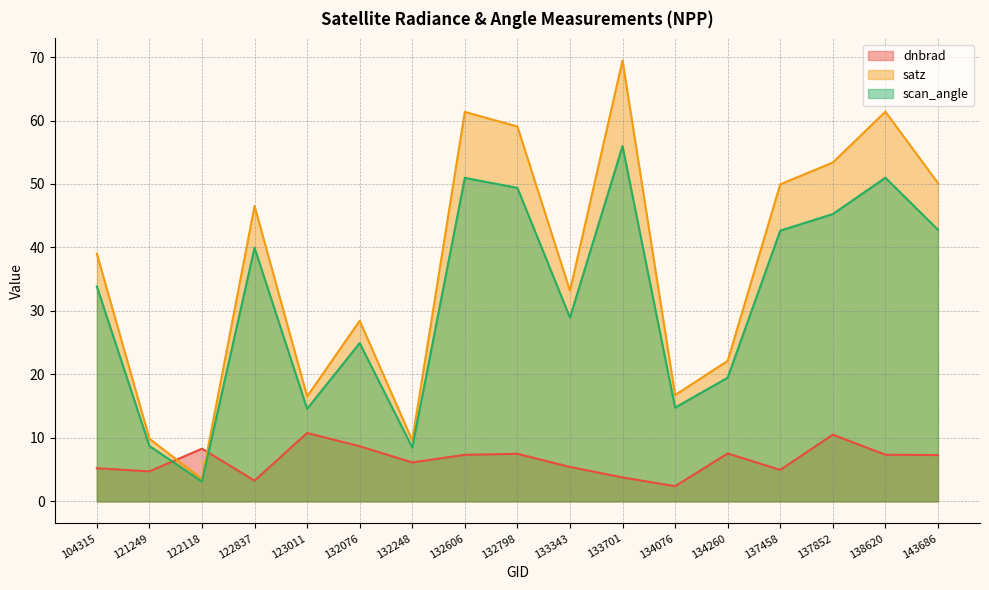

Reading right to left, extract all data points from this chart.

dnbrad: 7.3	7.4	10.5	5.0	7.5	2.4	3.8	5.4	7.5	7.3	6.1	8.7	10.8	3.3	8.3	4.7	5.2
satz: 50.1	61.4	53.4	50.0	22.1	16.8	69.5	33.2	59.1	61.4	9.6	28.5	16.5	46.5	3.5	9.9	39.0
scan_angle: 42.8	51.0	45.3	42.6	19.5	14.8	56.0	29.0	49.4	51.0	8.5	24.9	14.6	40.0	3.1	8.7	33.9